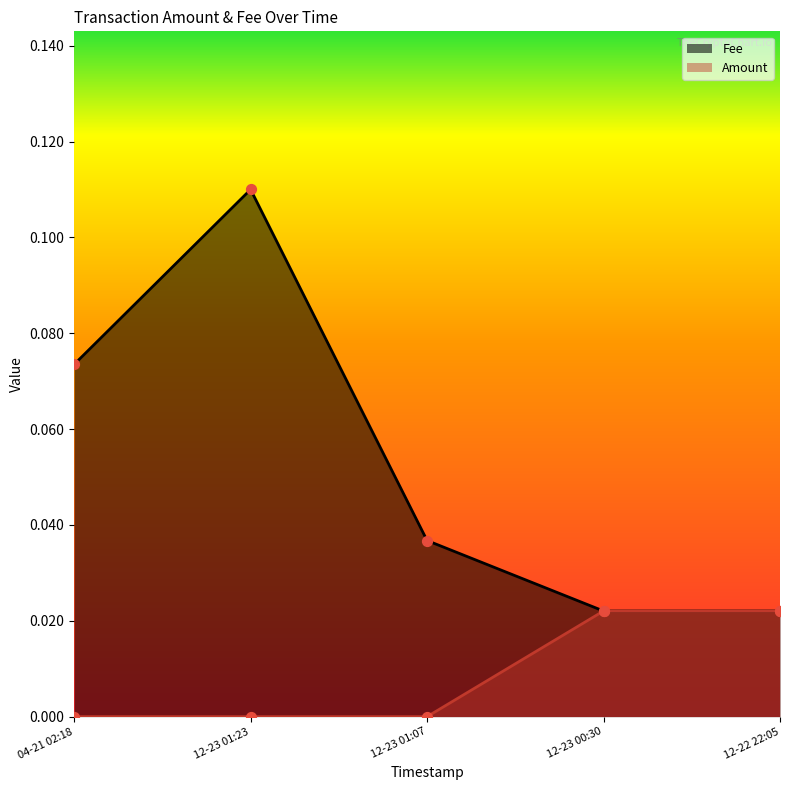

What are all the series names shown in the legend?

Fee, Amount